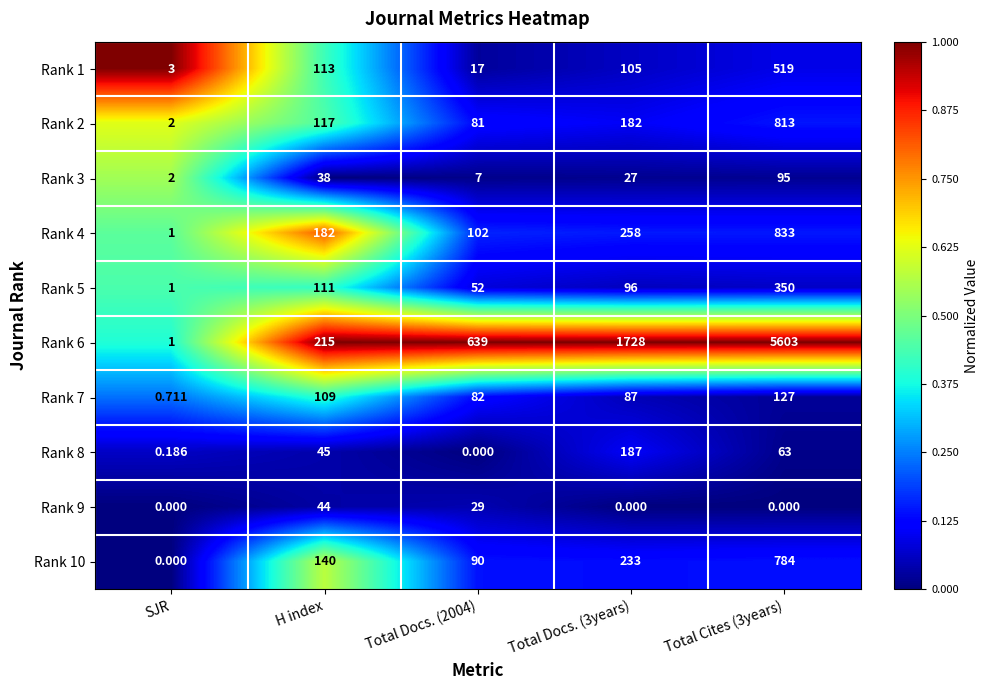

At how many categories does at least one series exceed 0?

5